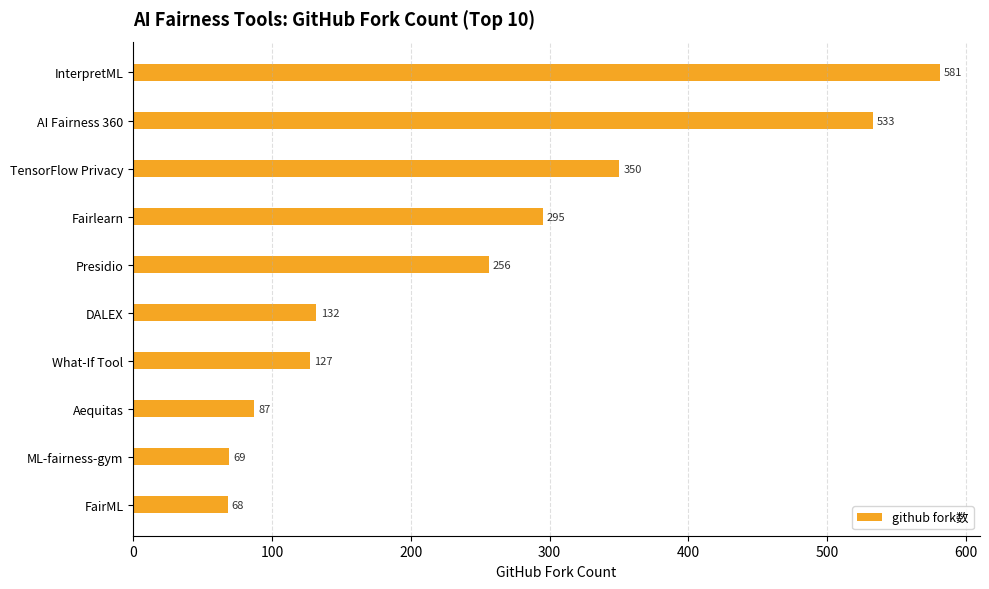

What position from the bottom is TensorFlow Privacy?

8